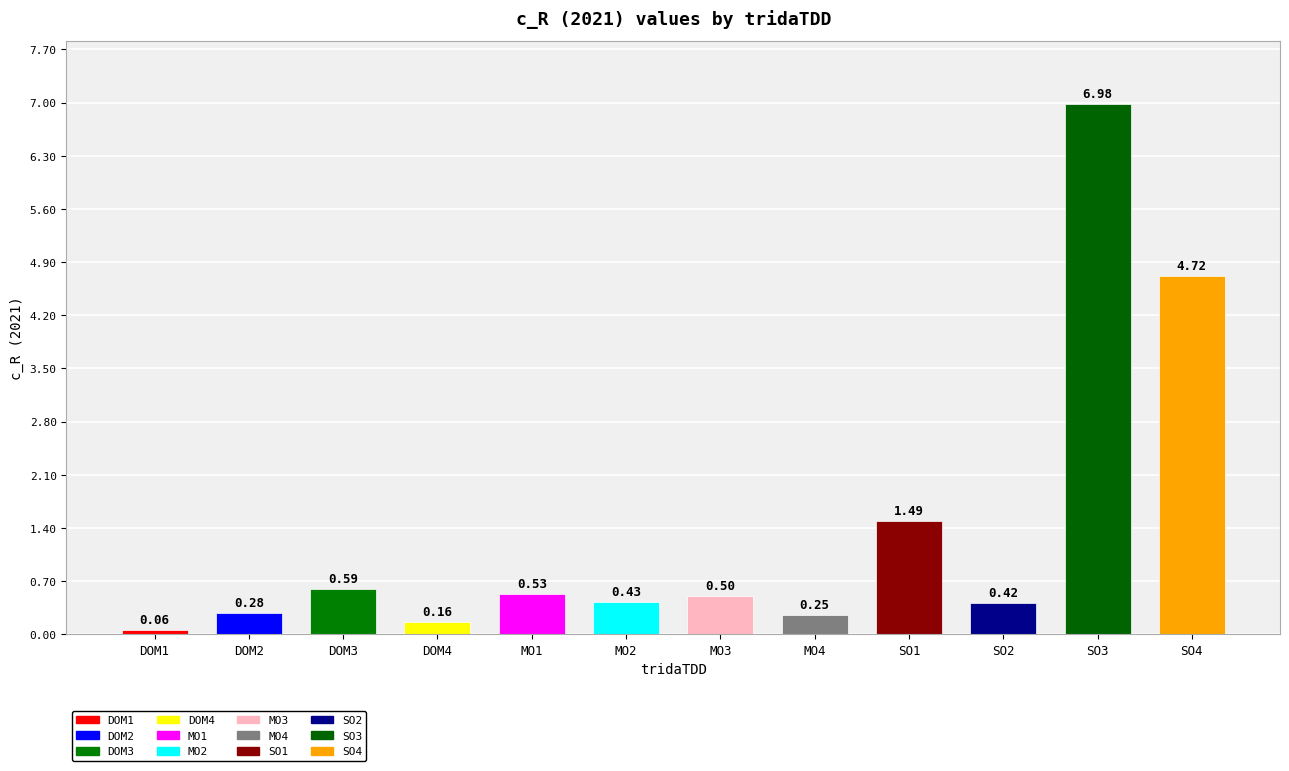

Rank the categories by value from lowest to highest.

DOM1, DOM4, MO4, DOM2, SO2, MO2, MO3, MO1, DOM3, SO1, SO4, SO3